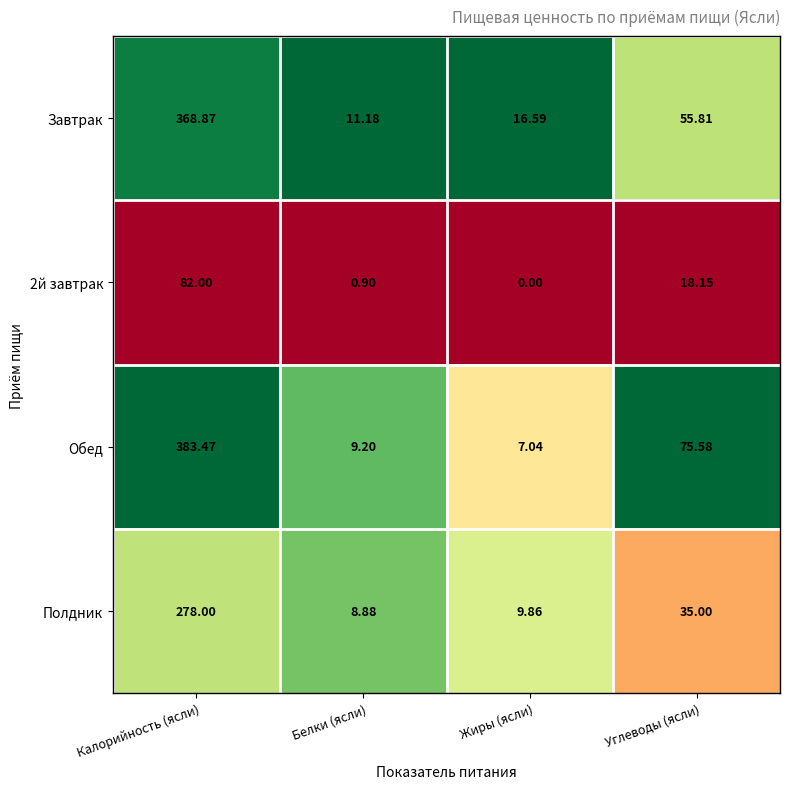

Which series has the largest range (max minus min)?

Обед